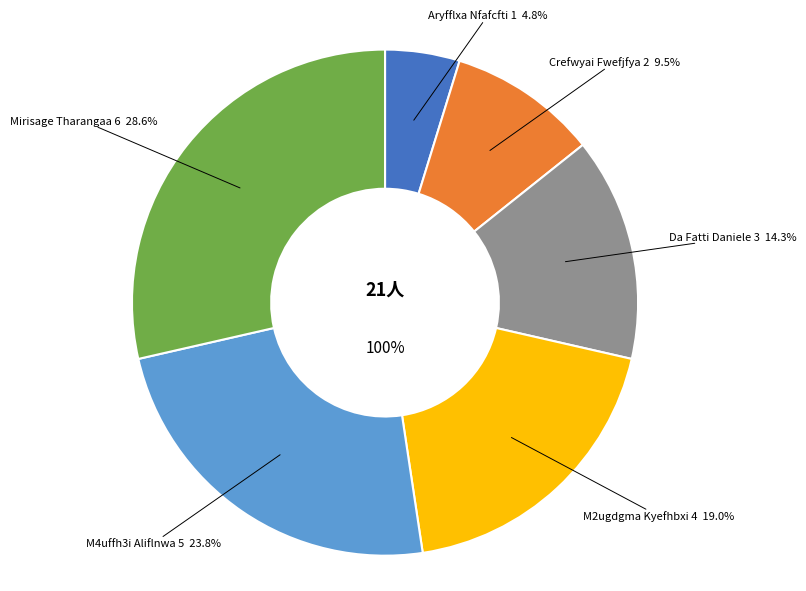

To the nearest percent, what portion does M4uffh3i Aliflnwa represent?

24%